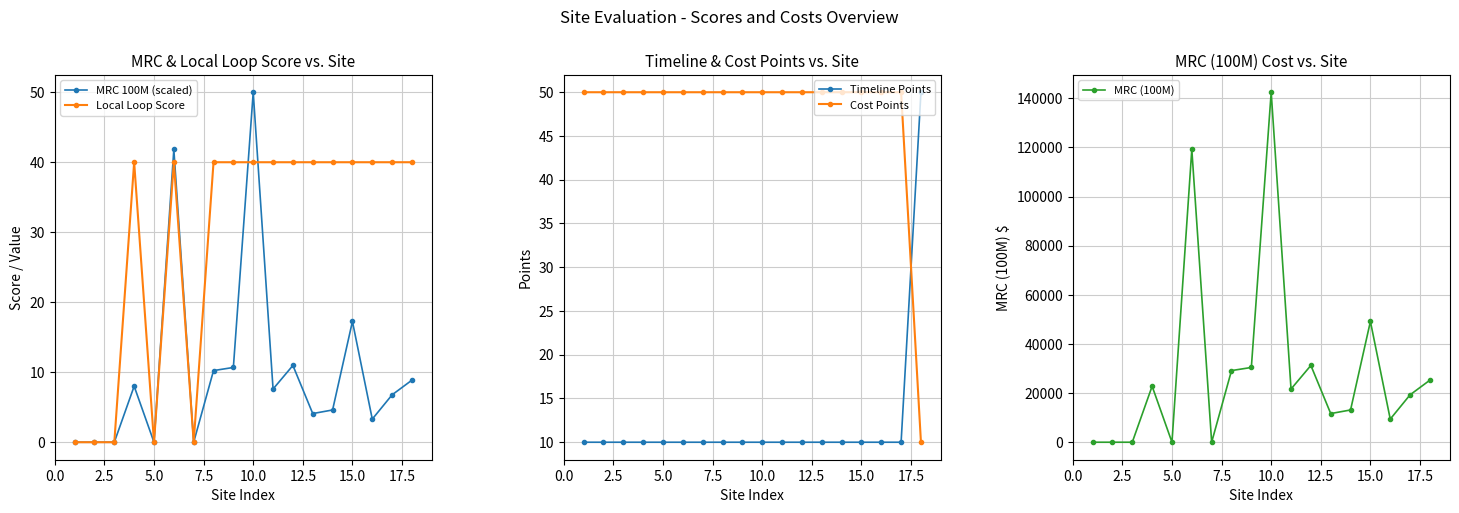

At how many categories does at least one series exceed 37508?

3